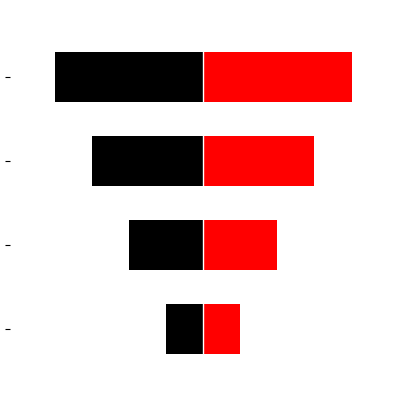

How many values in the Ідентифікатор (ліво) series exceed -2?

1